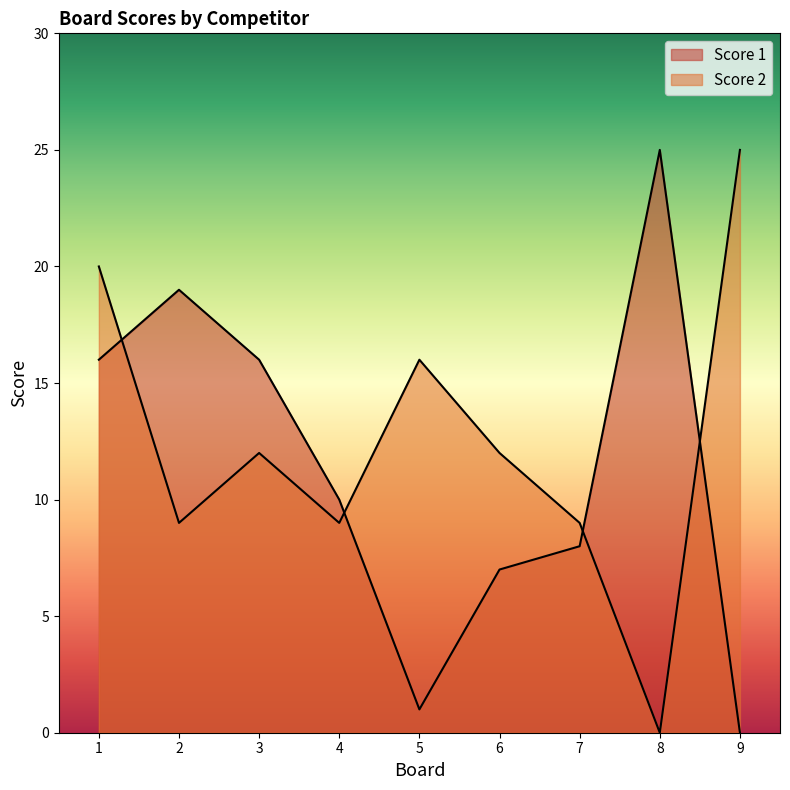

What is the approximate value of Score 1 at 4?

10